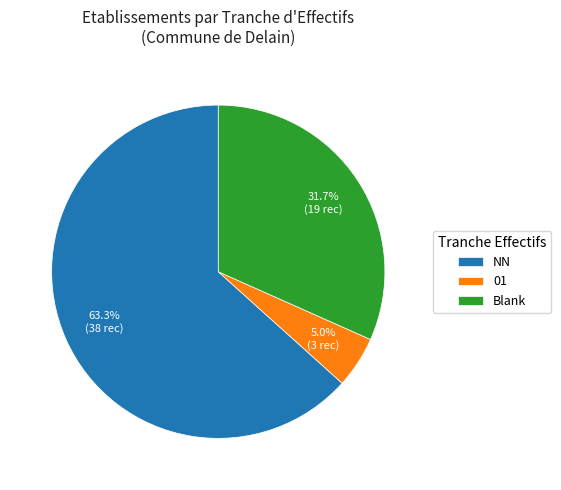

Combined, what portion of the pie is 01 and NN?

68.3%